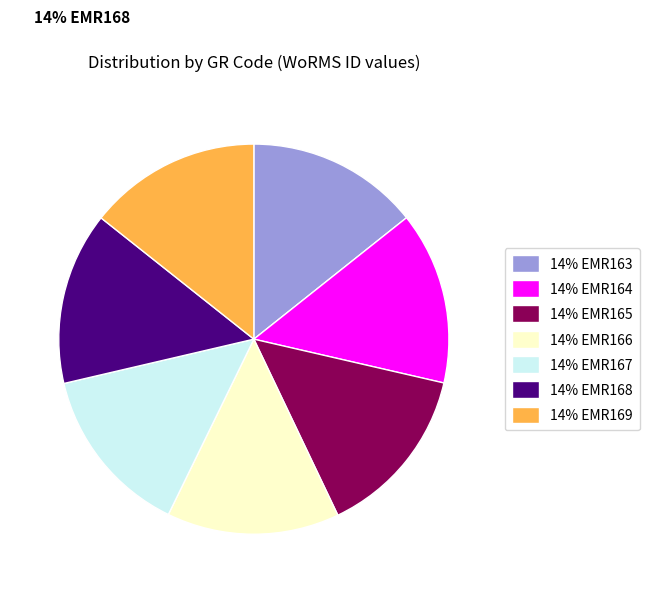

Is it true that 14% EMR169 is 14% of the pie?

True